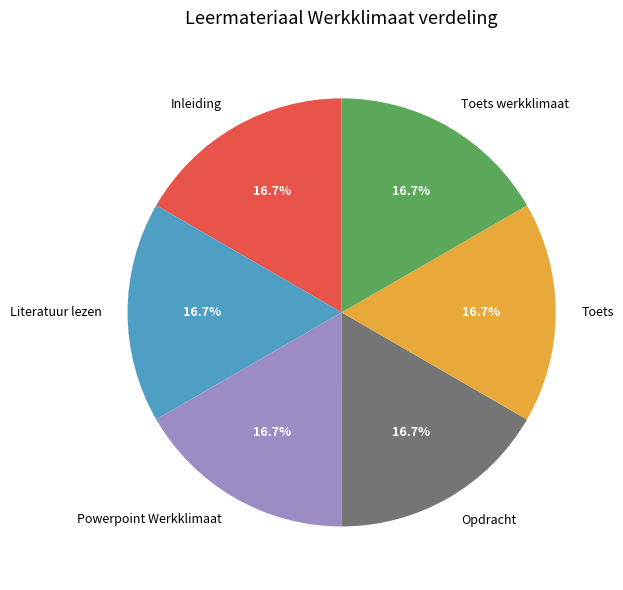

Does any single category account for the majority?

No